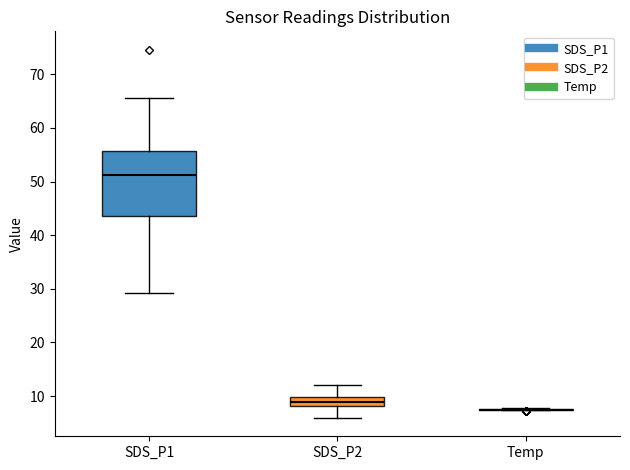

Where does the upper whisker of the box for SDS_P1 end on the y-axis? The values are not printed on the chart, so give them approximately, as read against the axis.

66